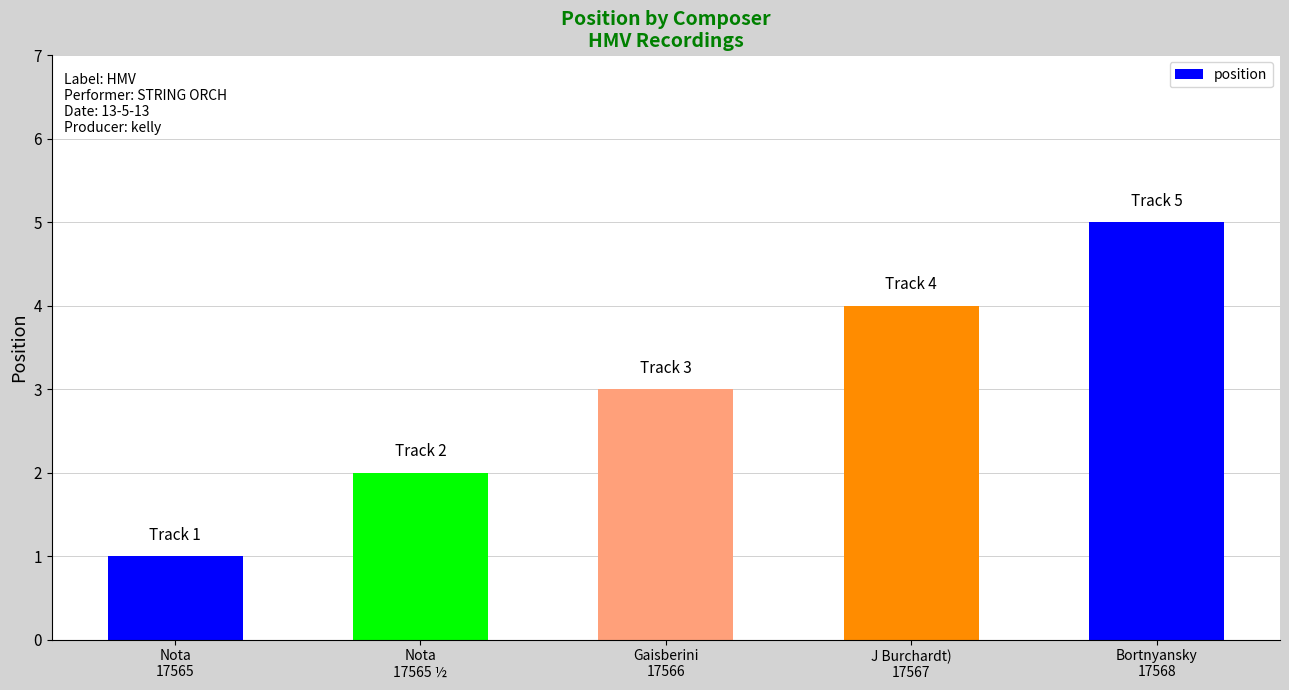

Which has a higher value, Bortnyansky
17568 or J Burchardt)
17567?

Bortnyansky
17568